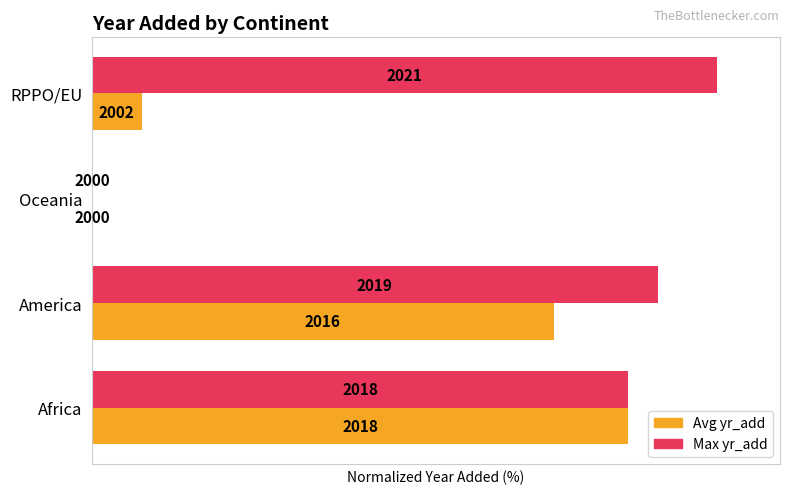

What are all the series names shown in the legend?

Avg yr_add, Max yr_add